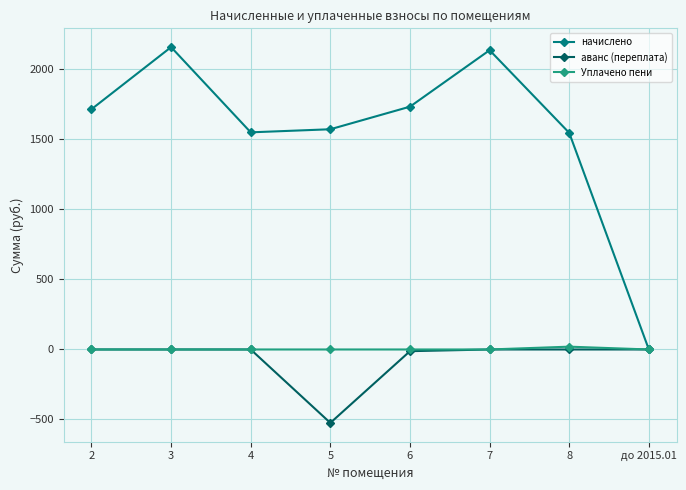

What is the maximum value shown in the chart?

2159.3